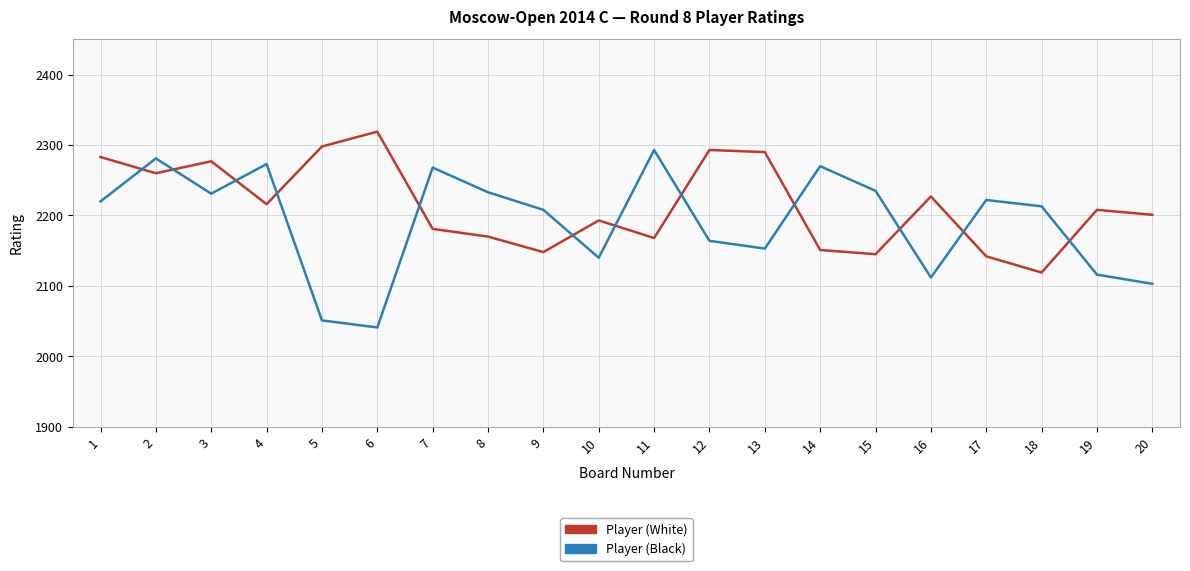

How many intersections are there between Player (Black) and Player (White)?

12